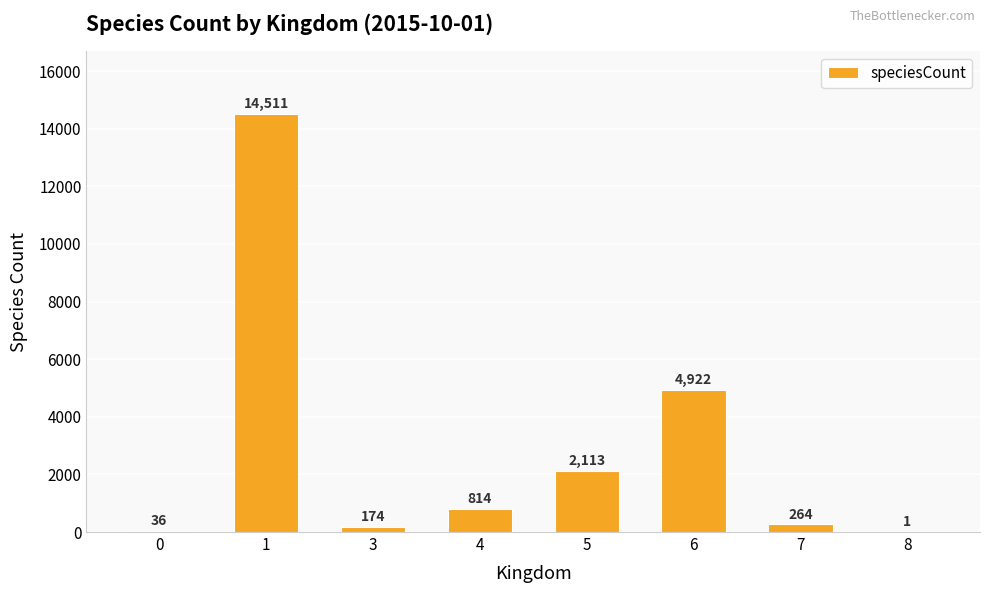

Approximately how many times larger is the value at 6 compared to 8?

4922.0